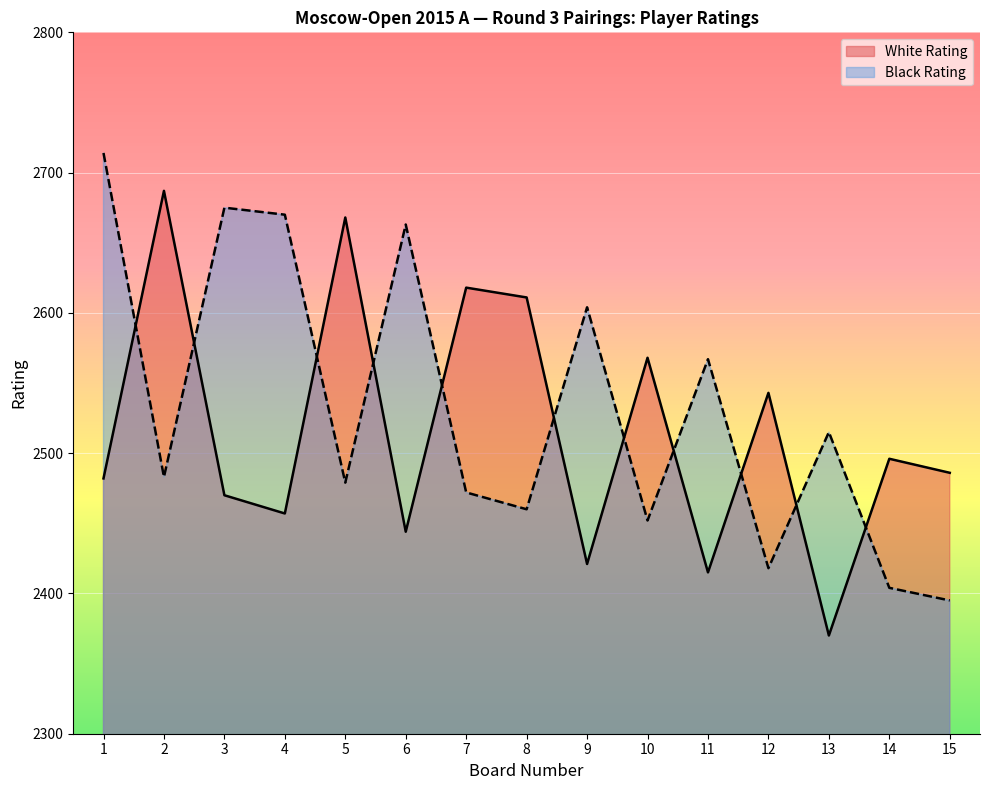

What is the value of the Black Rating point at the 6th from the left?

2663